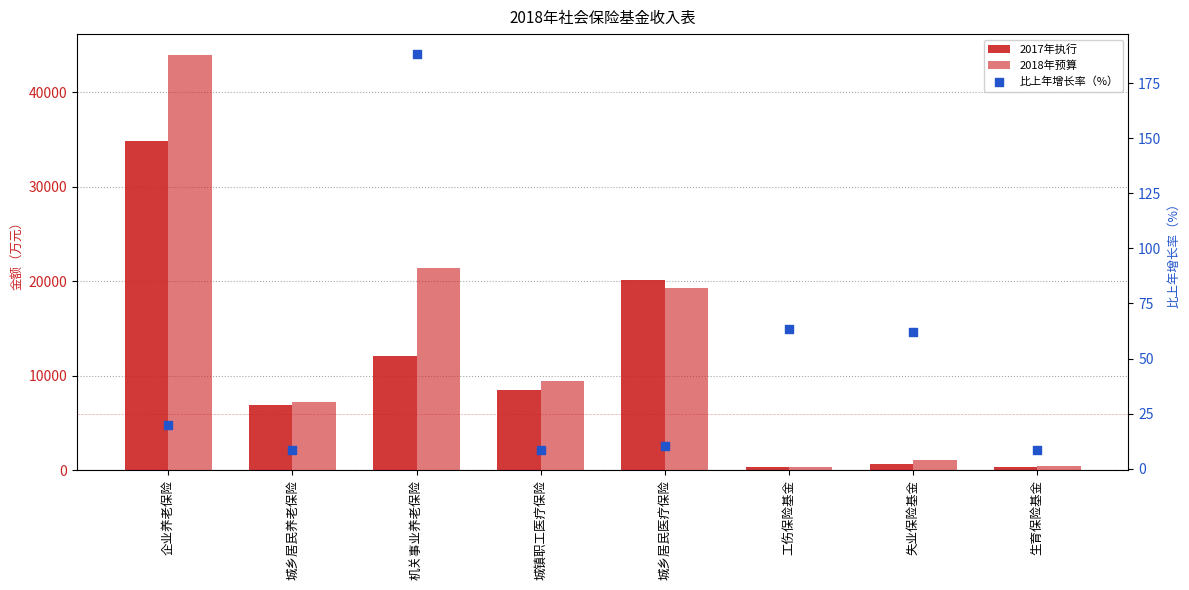

At how many categories does at least one series exceed 13296?

3